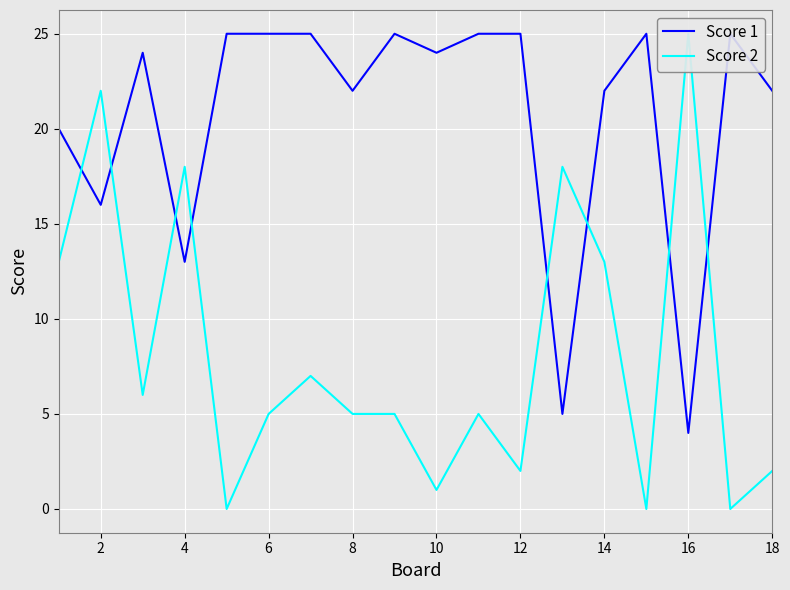

What is the average value of the Score 2 series?

8